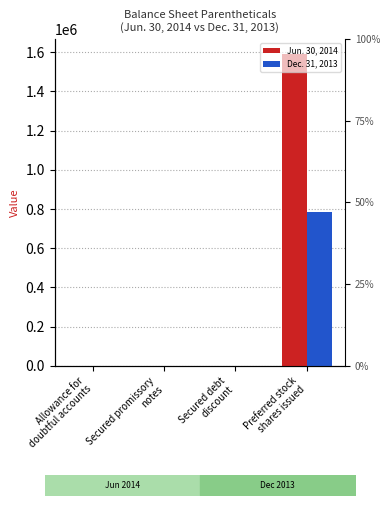

What is the difference between the Dec. 31, 2013 values at Allowance for
doubtful accounts and Preferred stock
shares issued?

786929